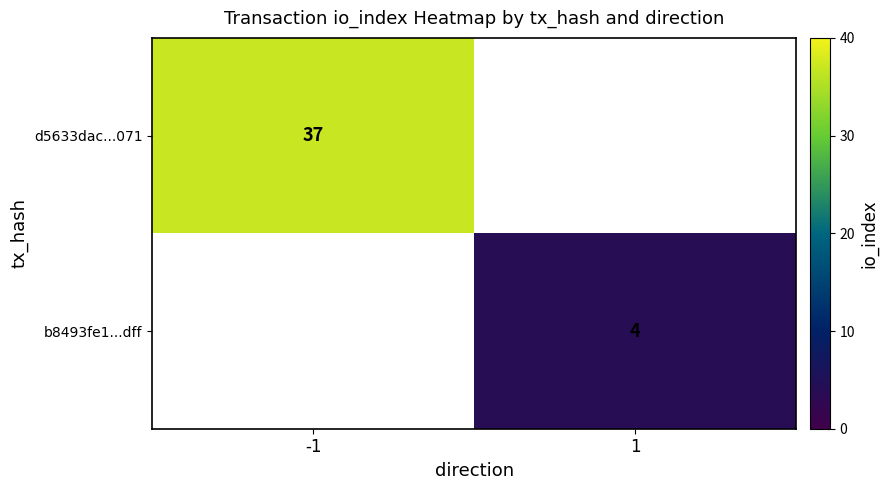

Is it true that b8493fe1...dff equals 6.3 at 1?

False